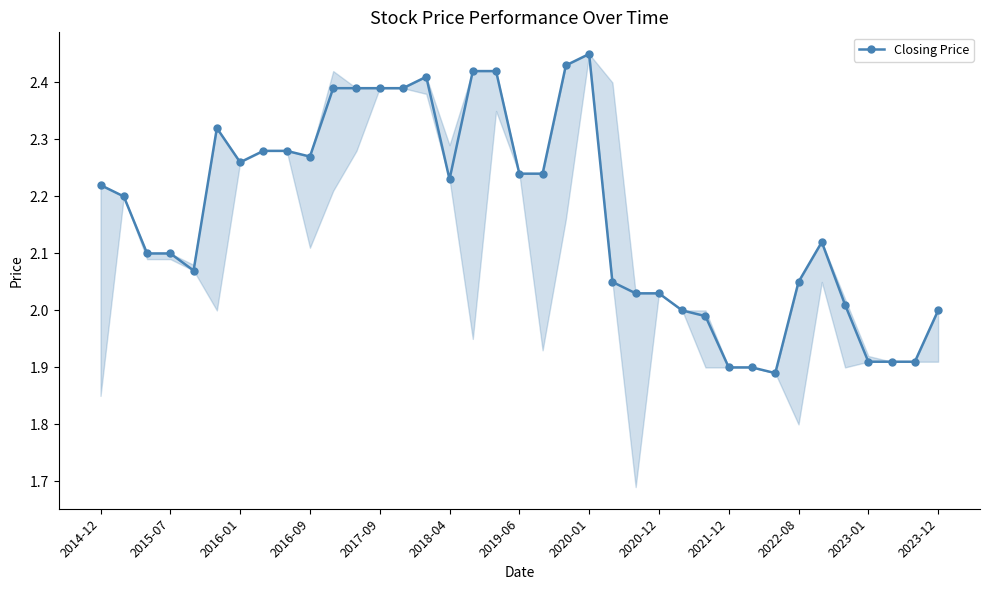

True or false: there are more than 0 points higher than both neighbors.

True